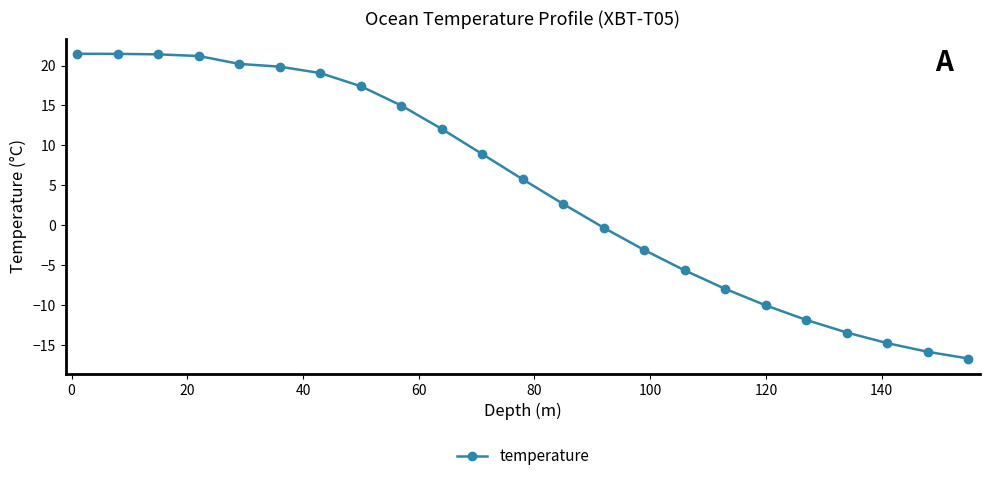

How many lines are shown in the chart?

1